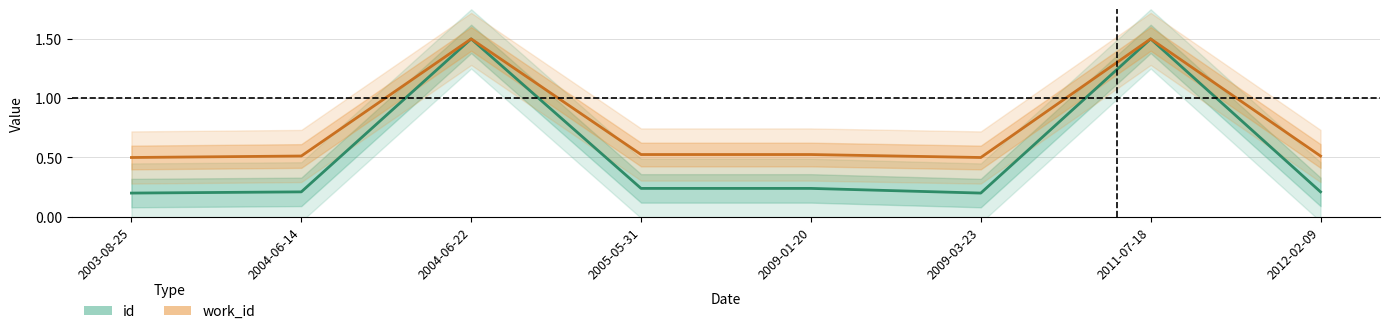

What is the label of the 5th point from the left?

2009-01-20